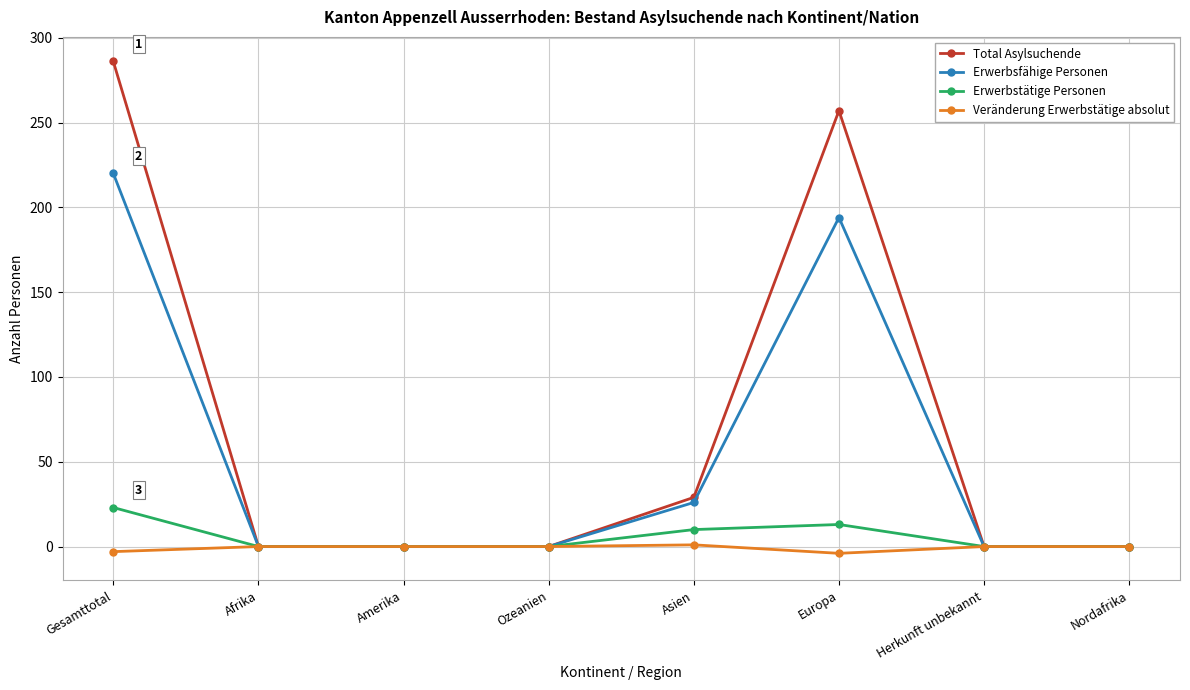

The Erwerbstätige Personen series shows 10 at Asien. True or false?

True